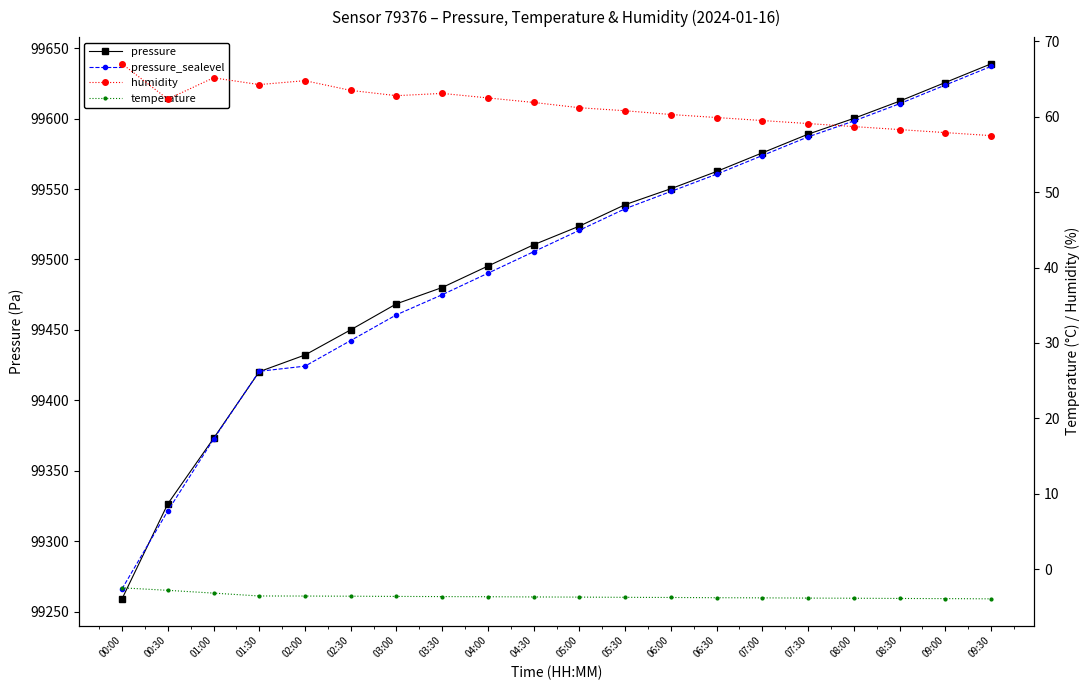

At which label does pressure_sealevel first exceed 99520?

05:00